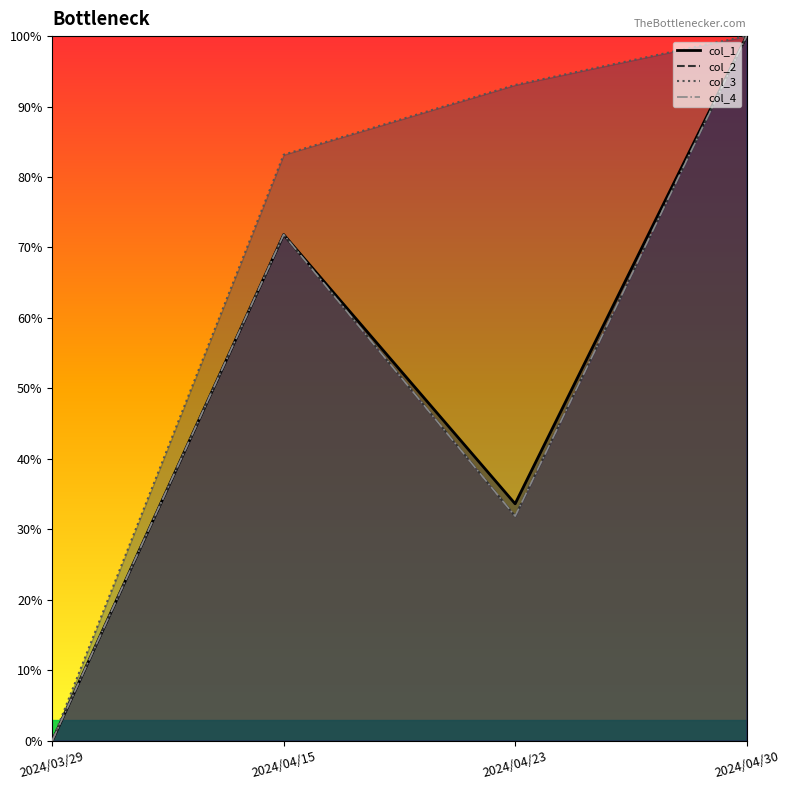

At how many categories does at least one series exceed 9?

3